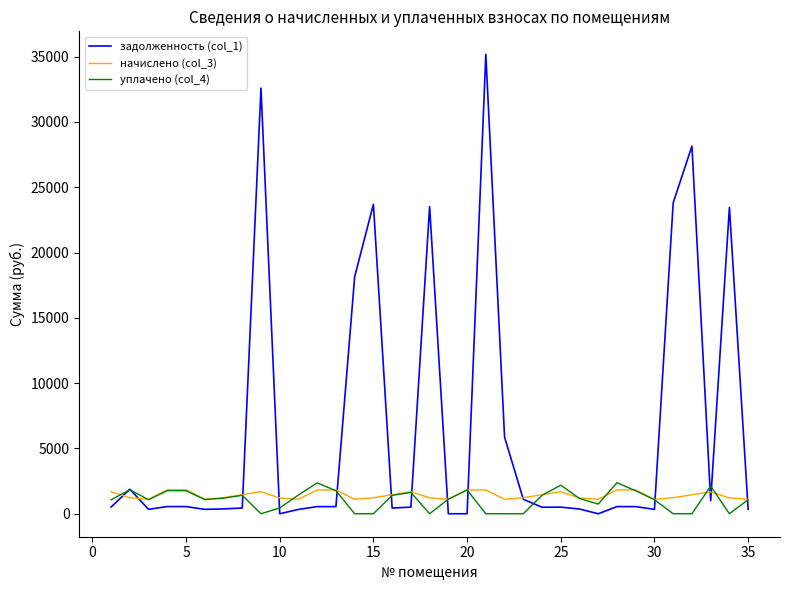

What is the highest value of the начислено (col_3) series?

1830.6